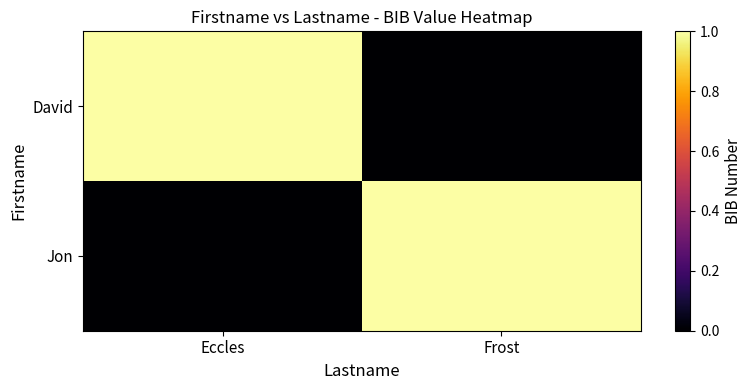

Which series has the largest total across all categories?

David